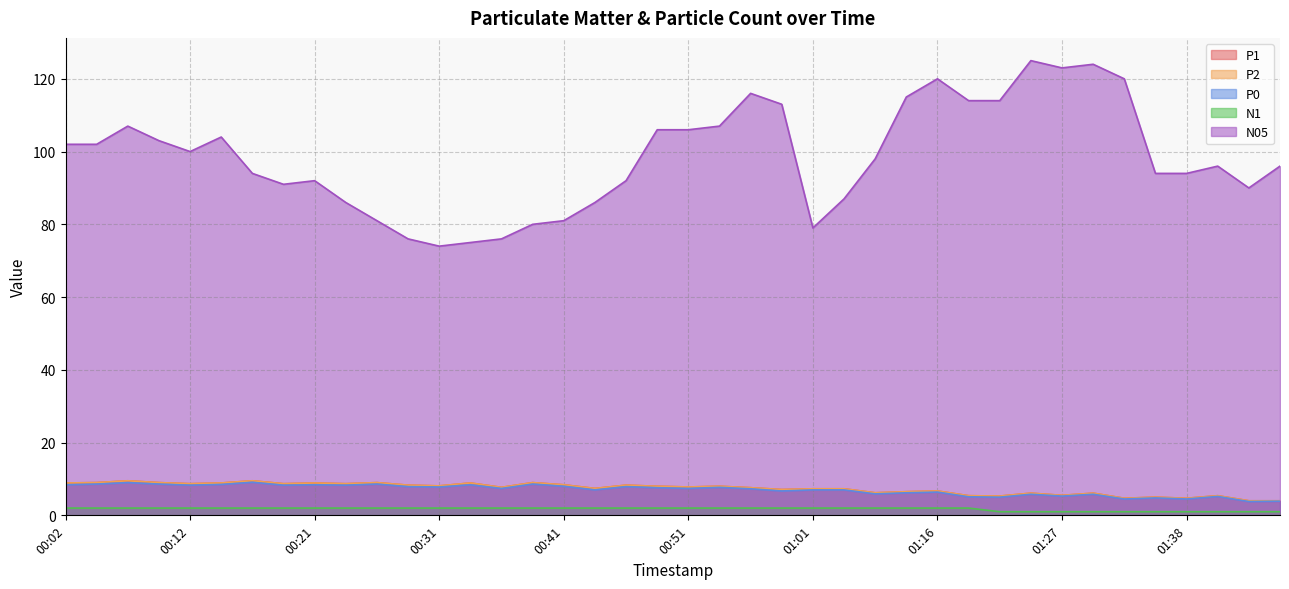

How many lines are shown in the chart?

5